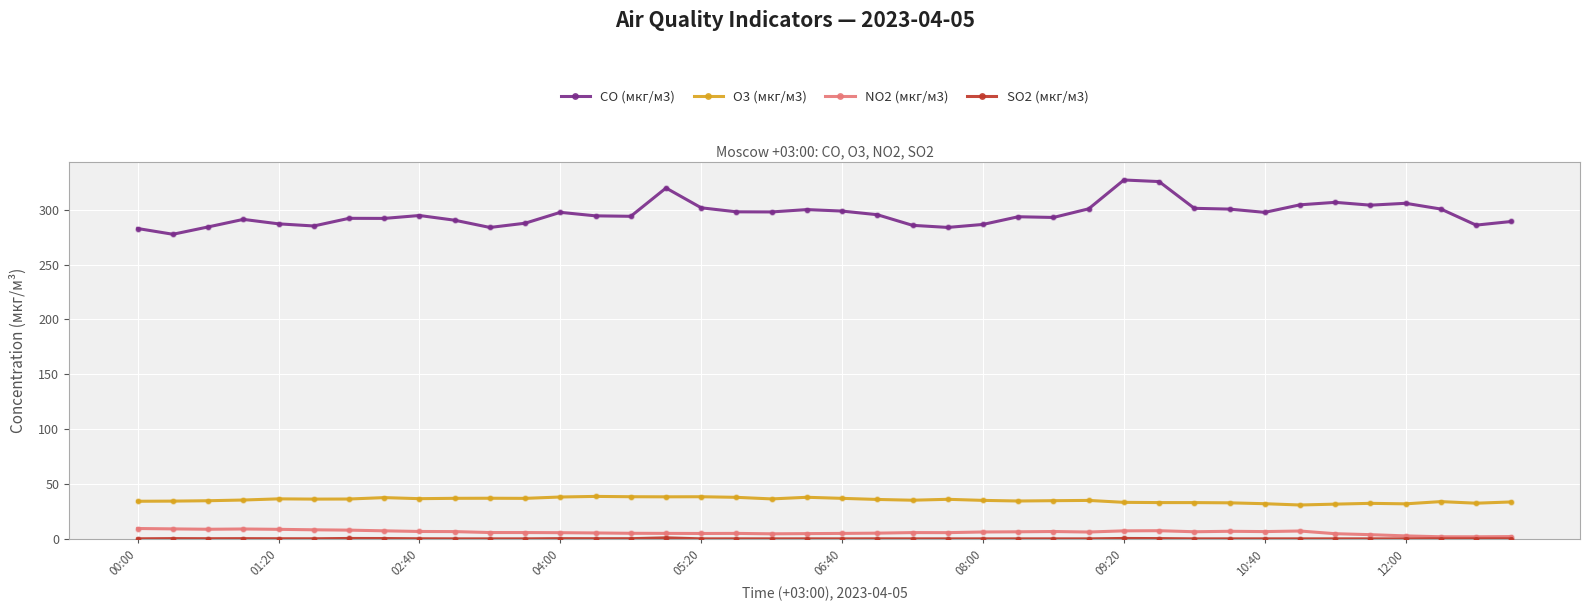

Which series has the largest total across all categories?

CO (мкг/м3)